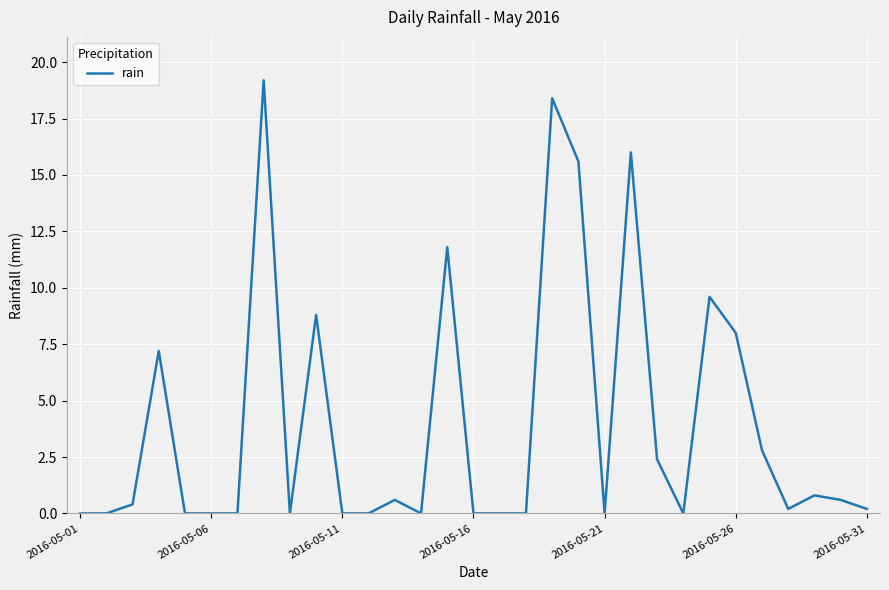

What is the difference between the maximum and minimum values?

19.2